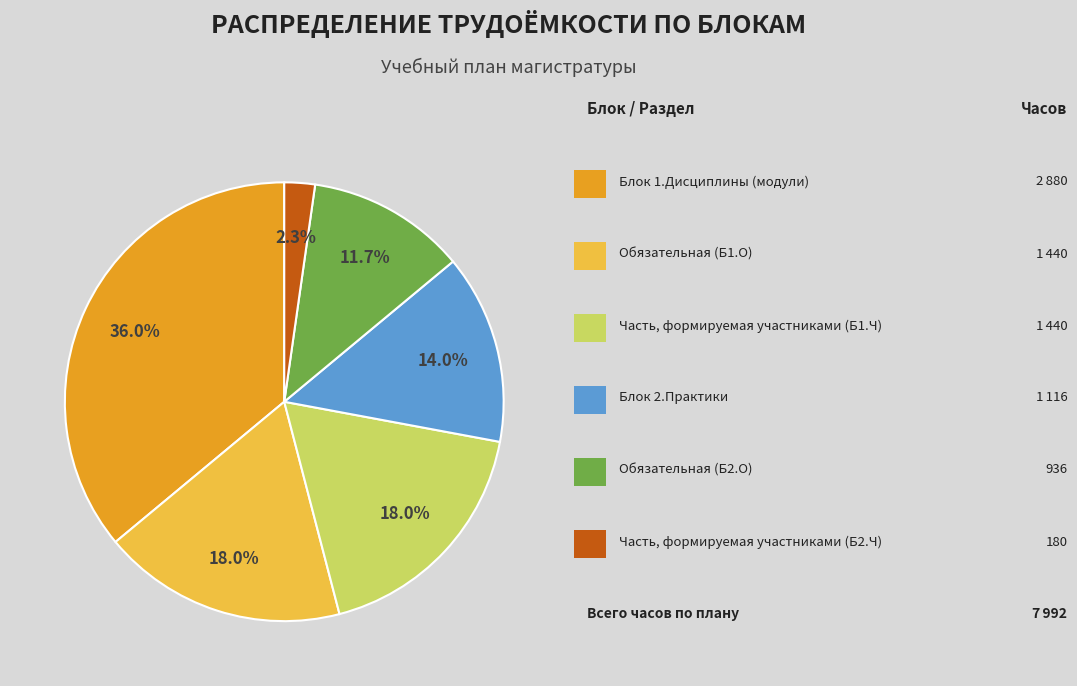

Is there a majority slice in this chart?

No